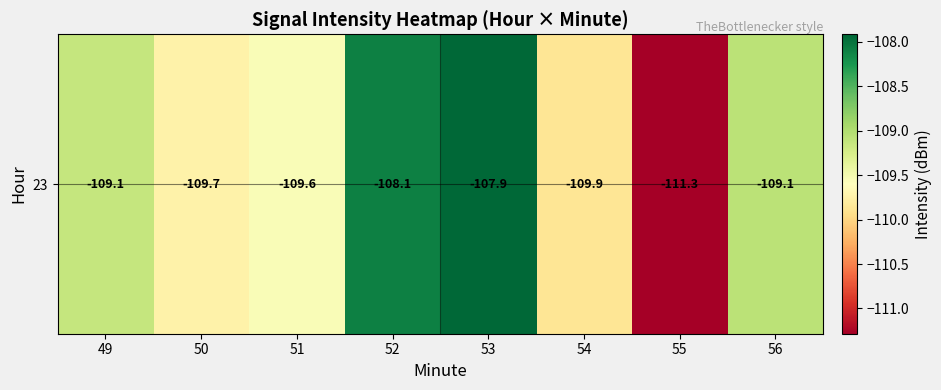

Where is the data nearest to the value -109?

56